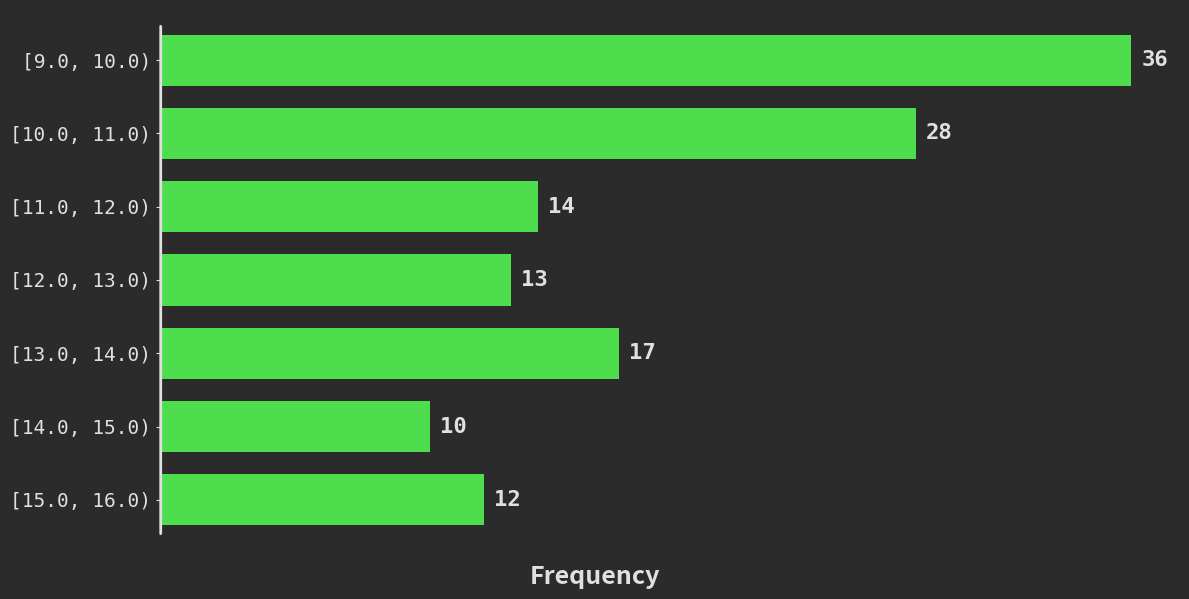

Reading top to bottom, list all the values displayed in this chart.

36	28	14	13	17	10	12